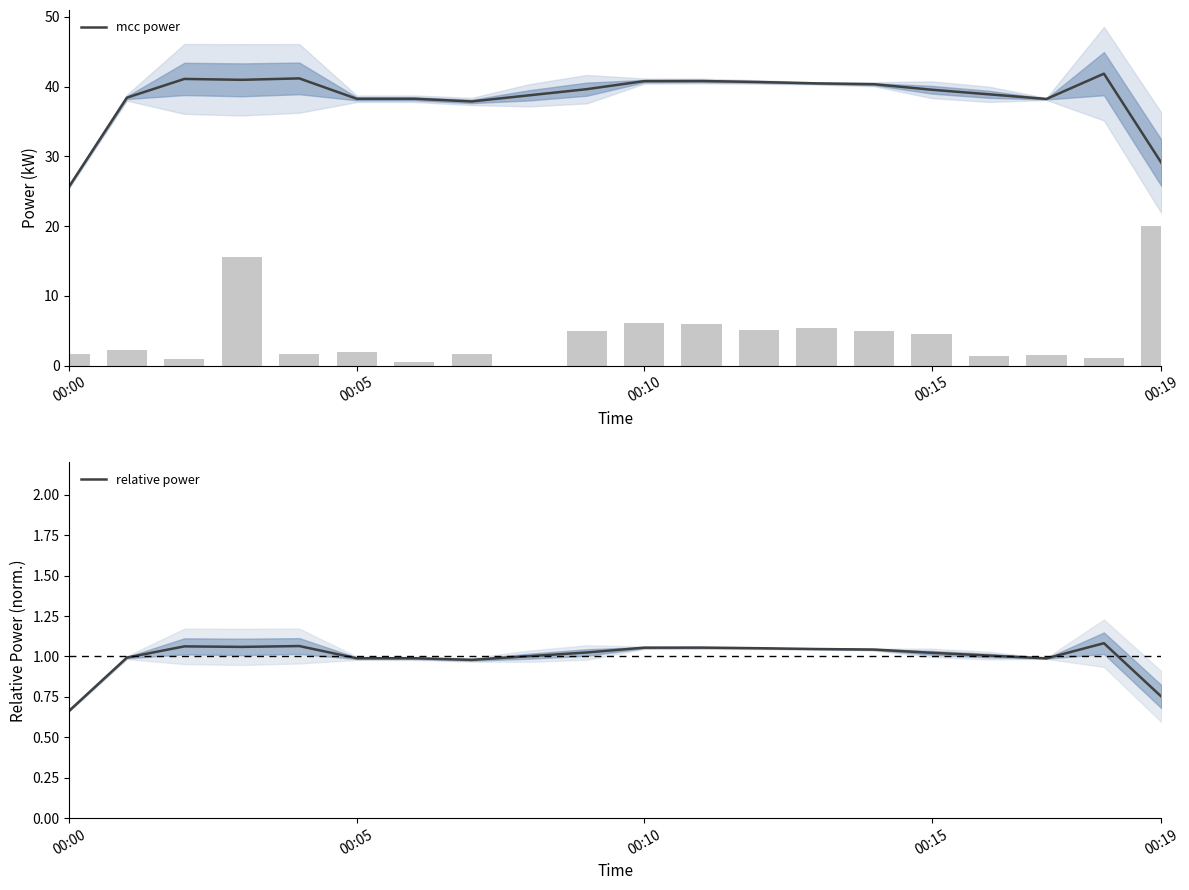

What is the sum of all relative power values?

19.9